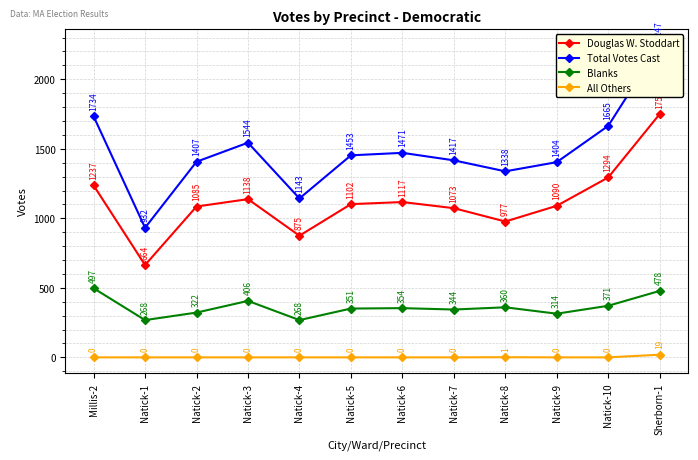

True or false: All Others and Douglas W. Stoddart intersect in this chart.

False